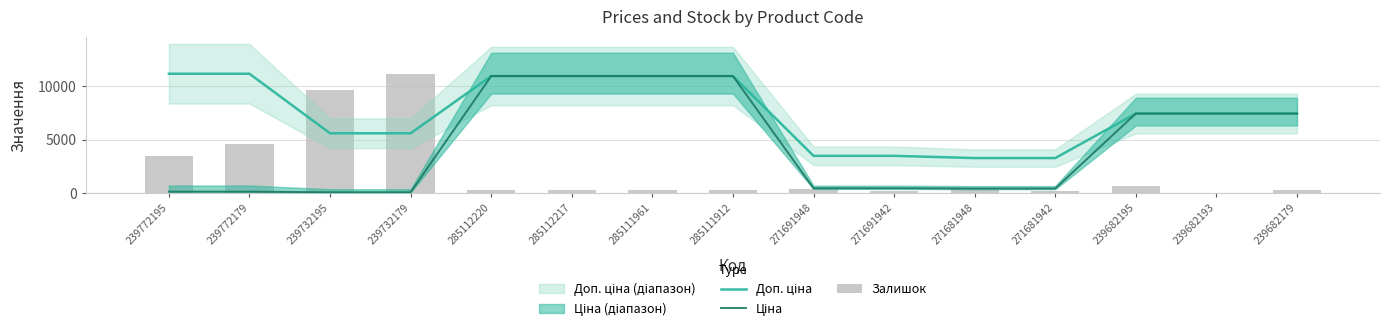

What is the total value across all series at 239772179?

15906.6